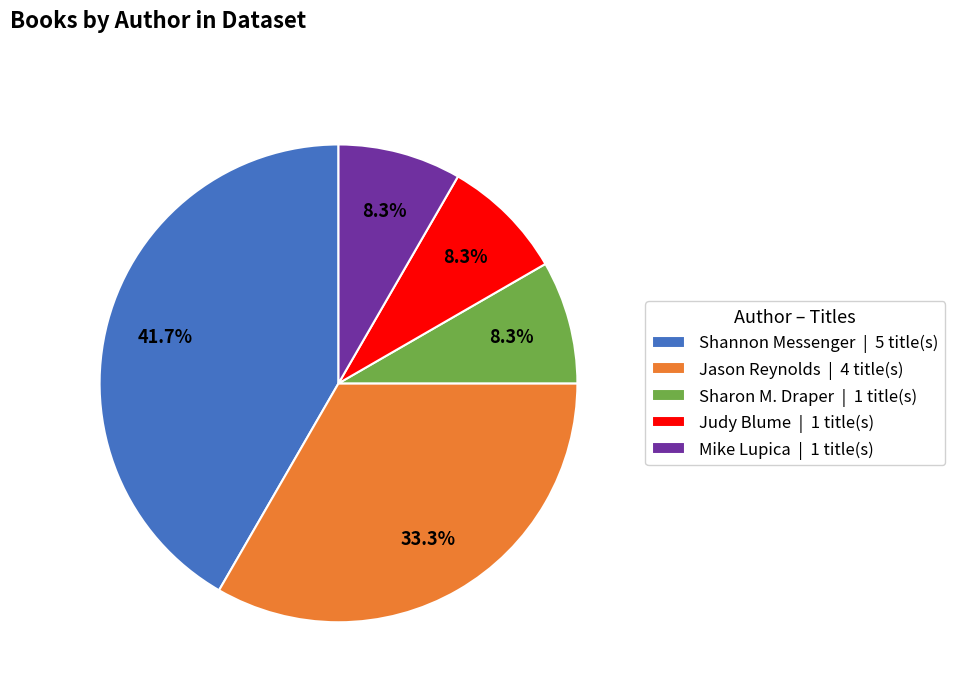

What percentage is the Jason Reynolds slice, to the nearest percent?

33%